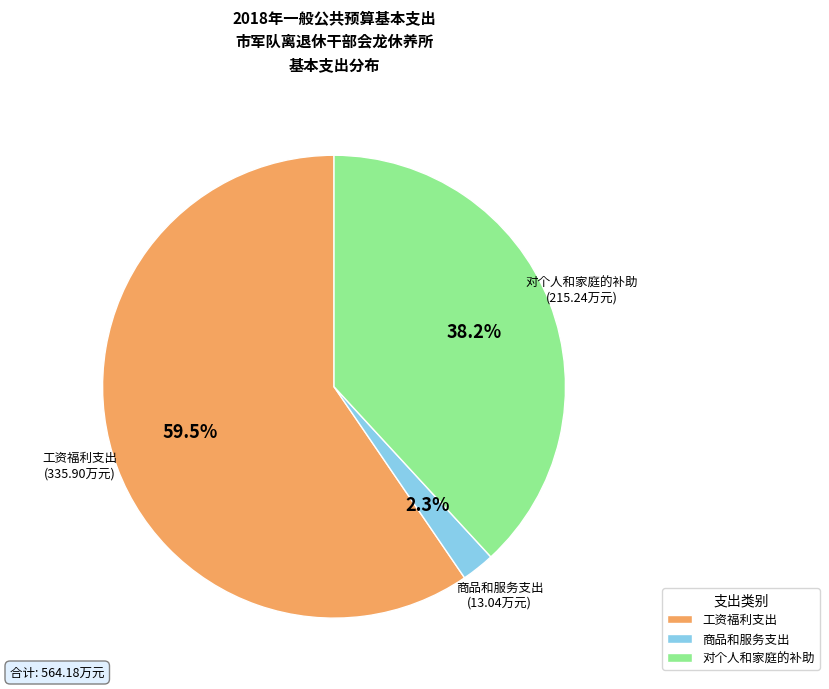

What percentage is the 对个人和家庭的补助 slice, to the nearest percent?

38%